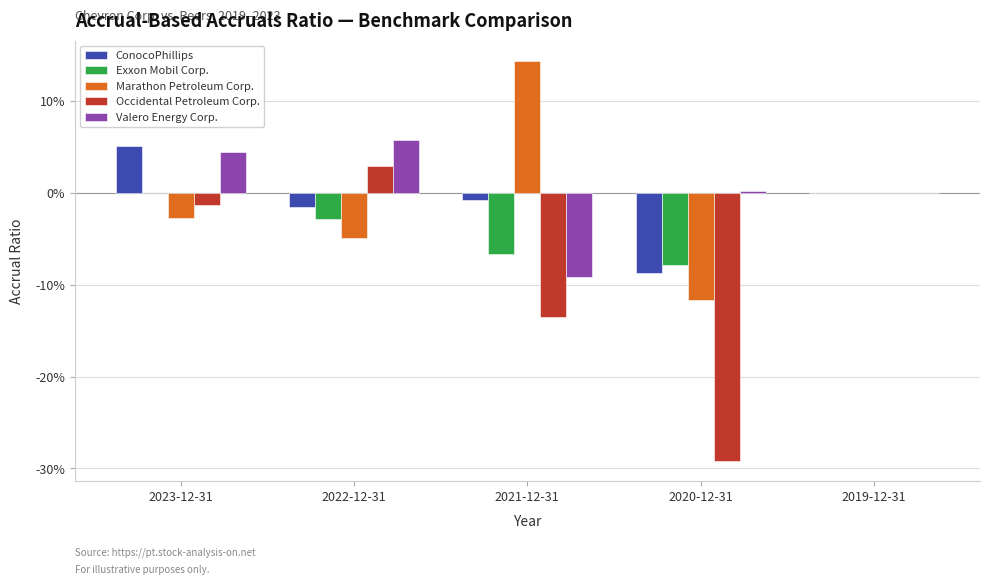

True or false: Marathon Petroleum Corp. has a value of -0.0 at 2022-12-31.

False